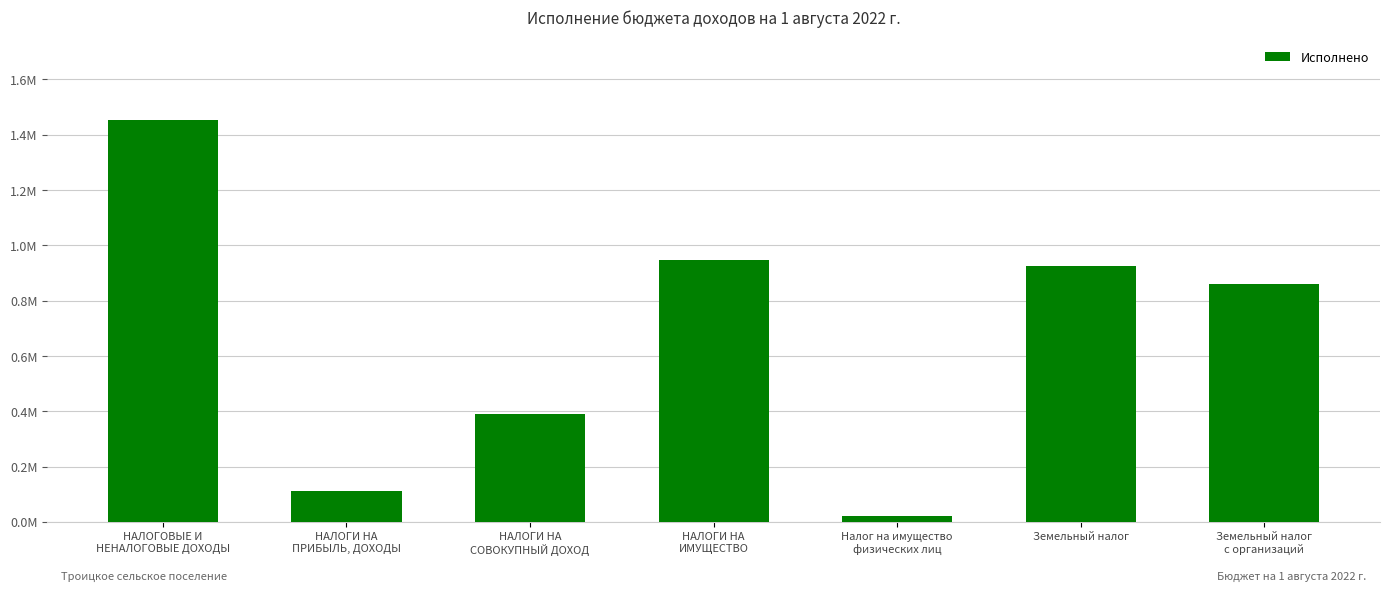

Does the chart contain any negative values?

No